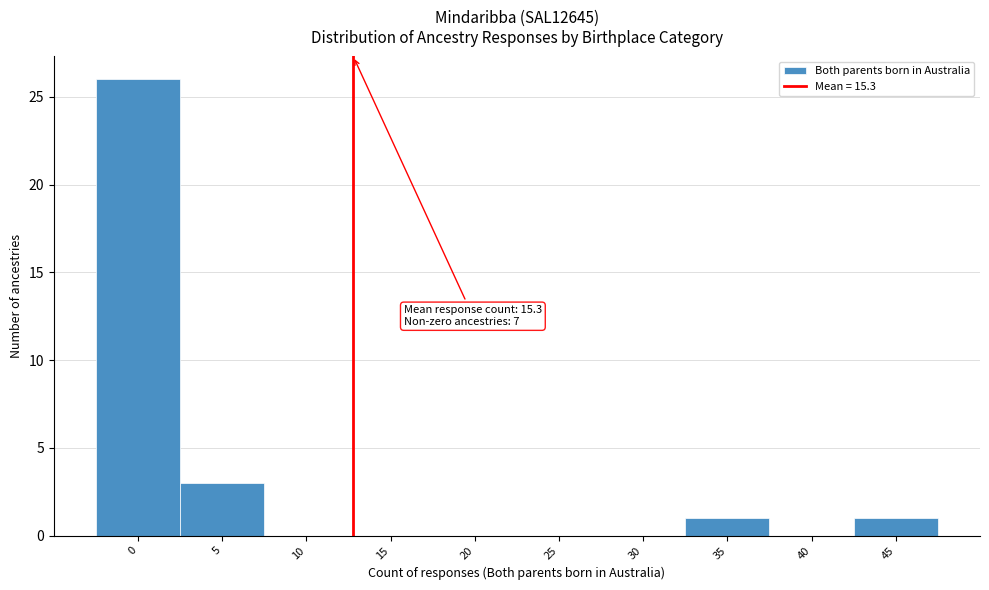

Reading right to left, what are all the values shown in this chart?

45=1	40=0	35=1	30=0	25=0	20=0	15=0	10=0	5=3	0=26